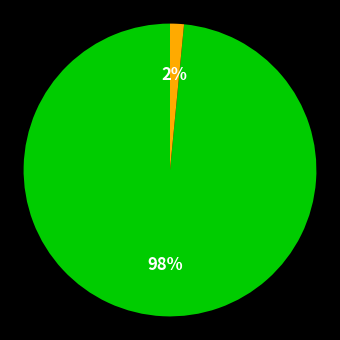

To the nearest percent, what is the average slice percentage?

50%